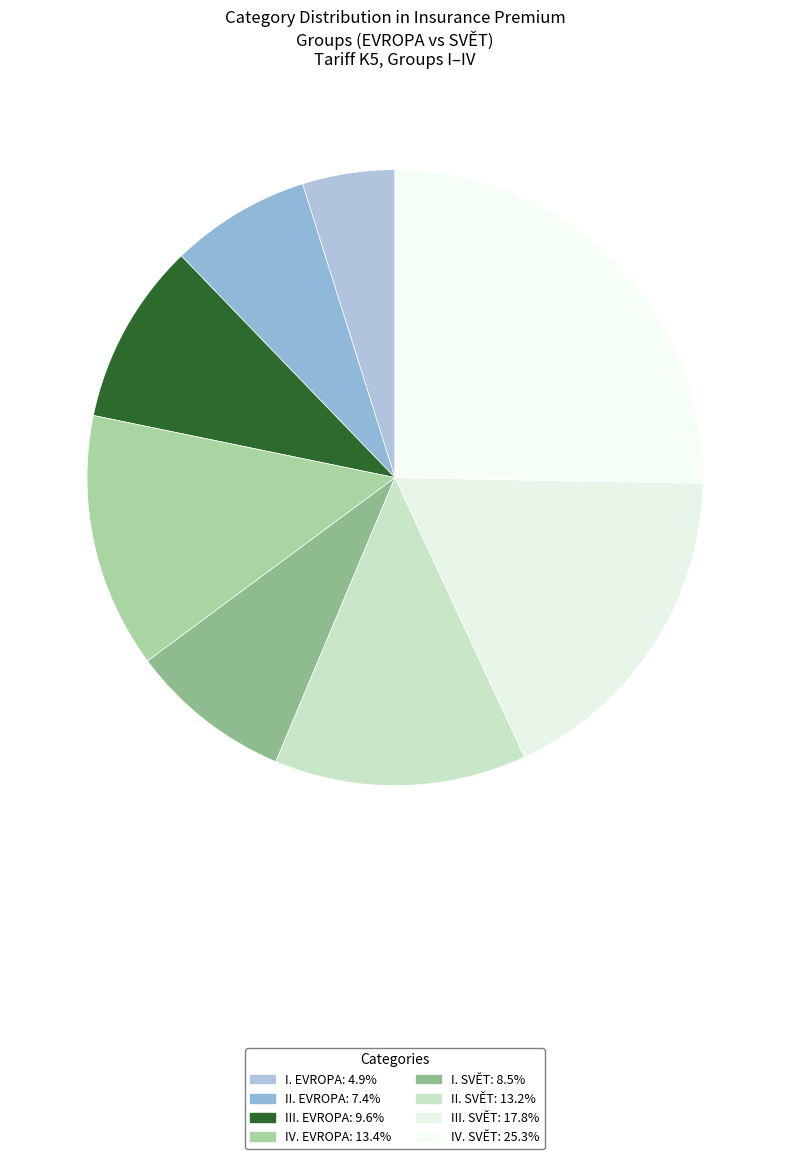

True or false: I. SVĚT accounts for 19% of the total.

False